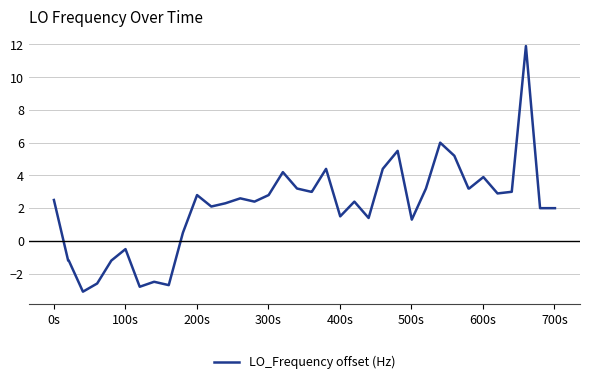

What is the greatest value displayed?

11.9